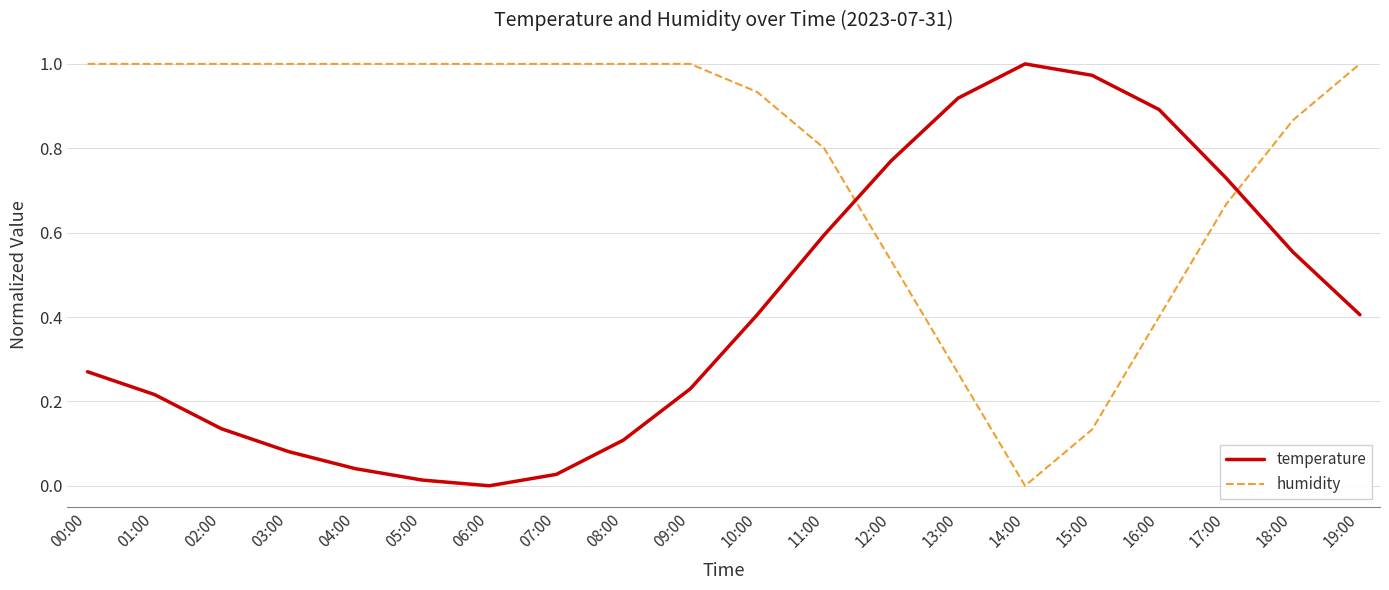

What position from the left is 11:00?

12